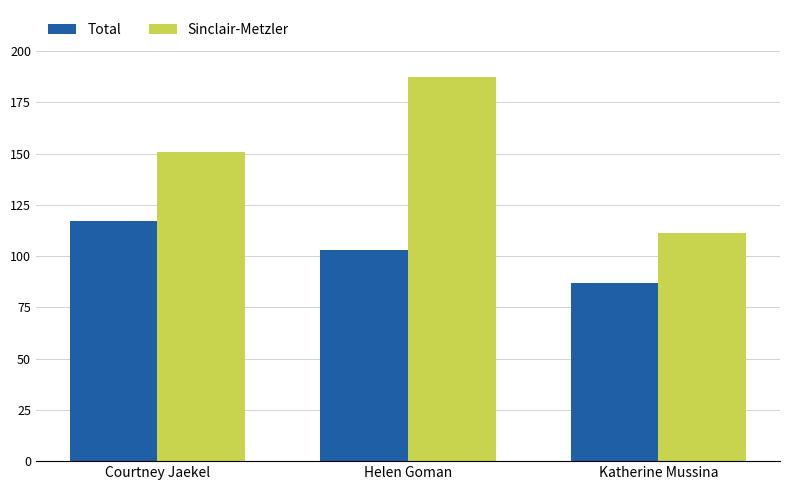

List the series in order of their peak value, lowest first.

Total, Sinclair-Metzler